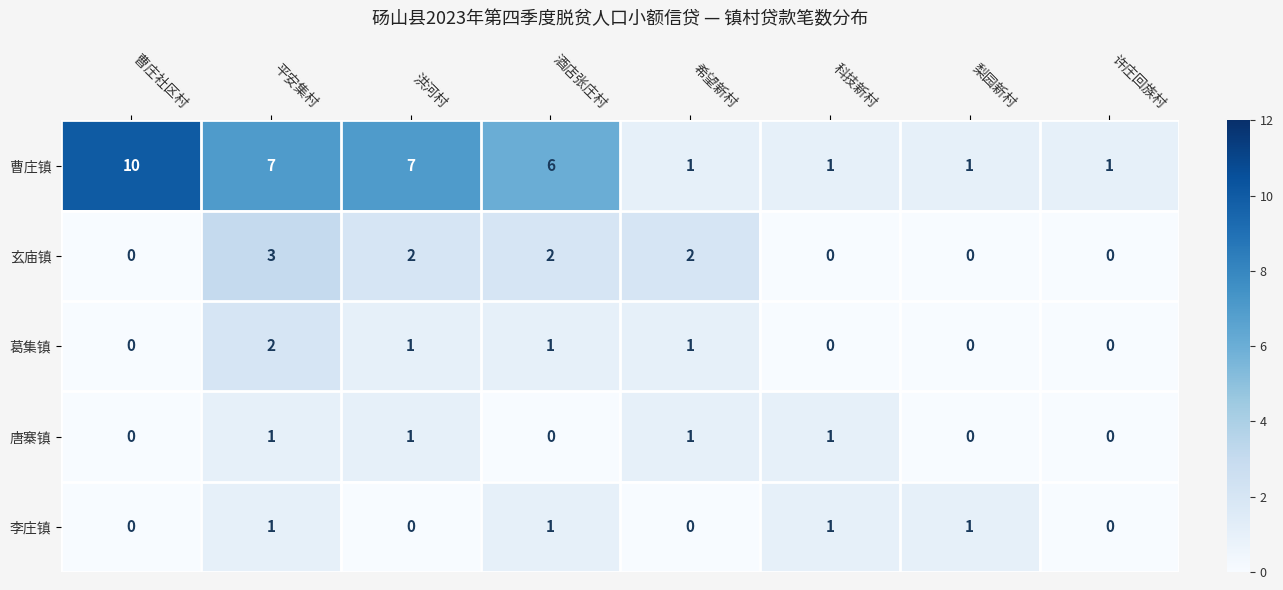

What is the average value of the 曹庄镇 series?

4